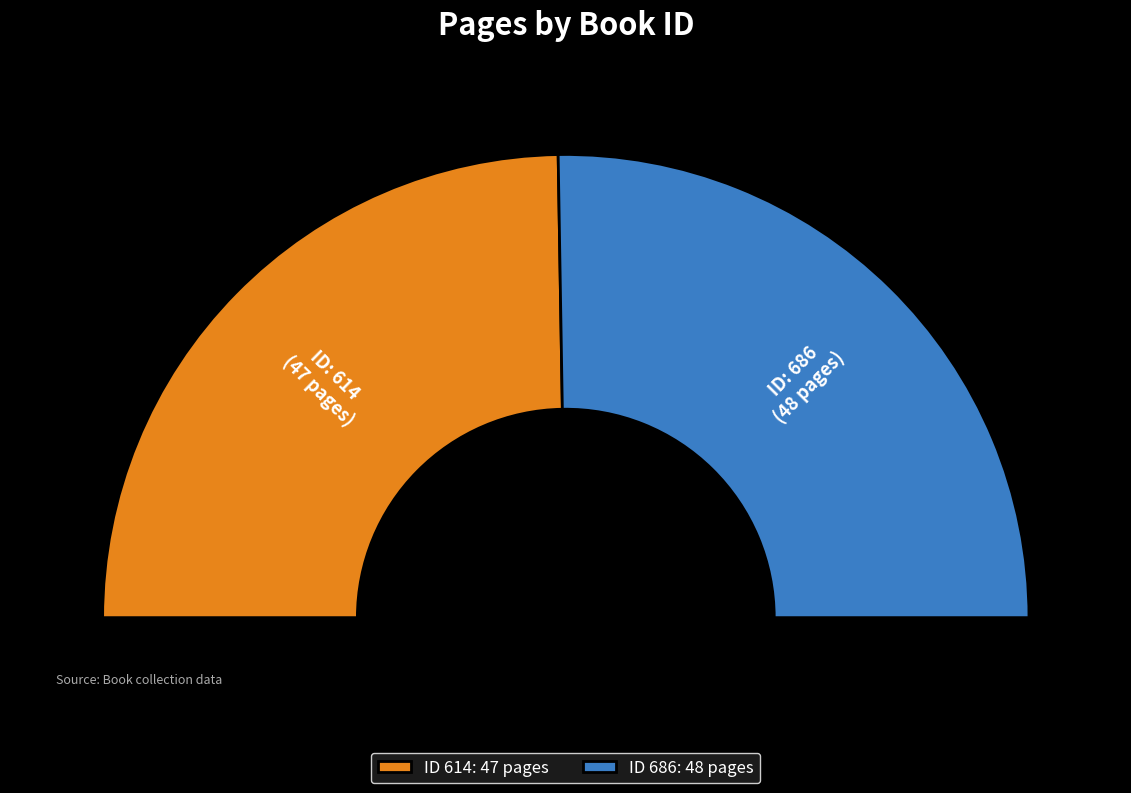

Combined, do 614 and 686 account for over 50%?

Yes